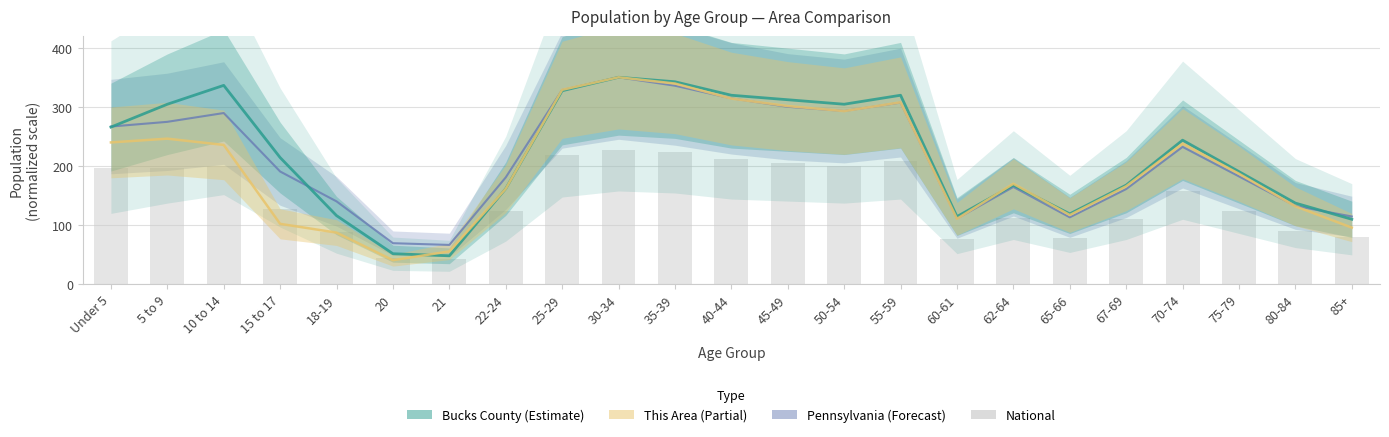

What are all the series names shown in the legend?

Pennsylvania, Bucks County, This Area, National